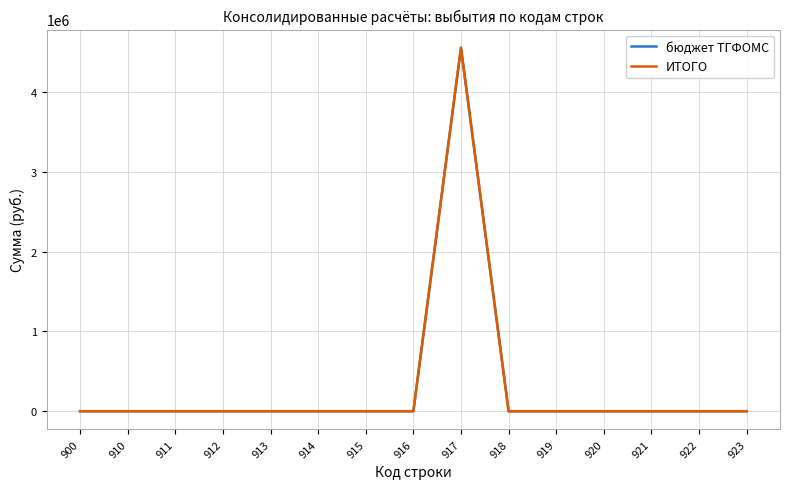

Does the chart have visible grid lines?

Yes